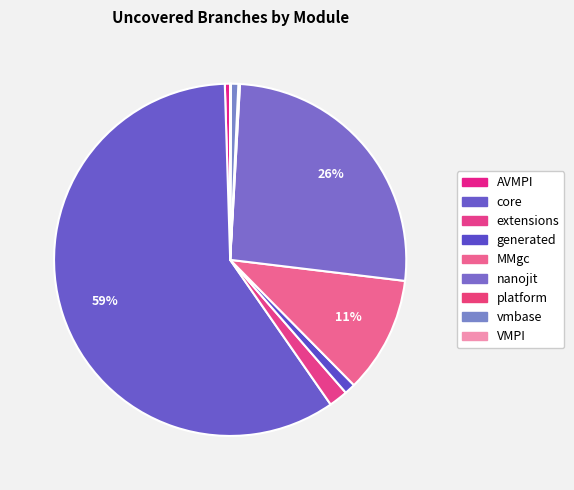

How many segments does this pie chart have?

9